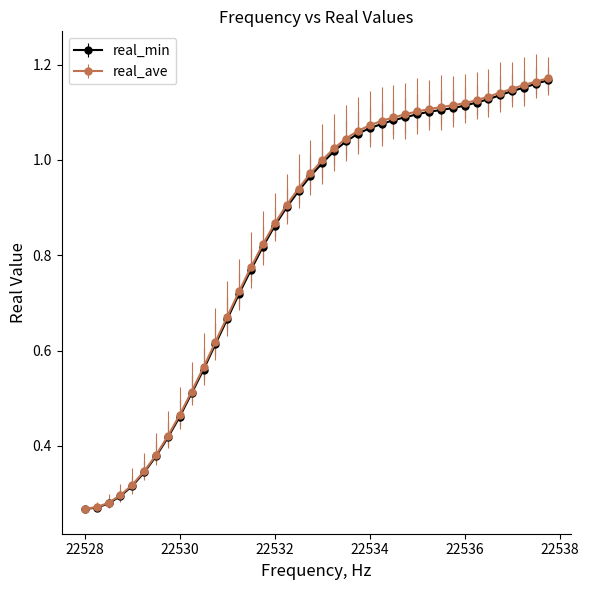

What are all the series names shown in the legend?

real_min, real_ave